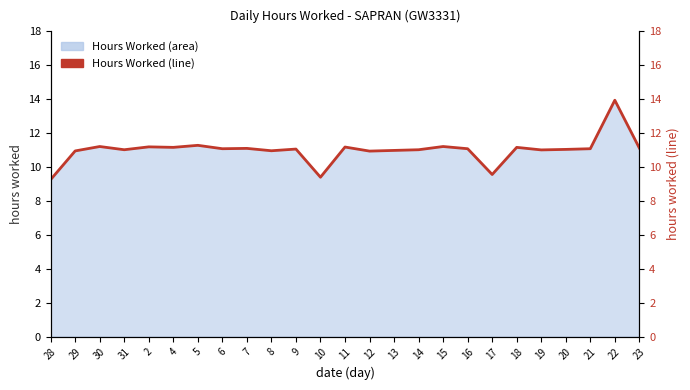

List the labels in order of value, largest first.

22, 5, 30, 15, 2, 11, 4, 18, 23, 7, 6, 16, 21, 9, 20, 31, 14, 19, 13, 8, 29, 12, 17, 10, 28